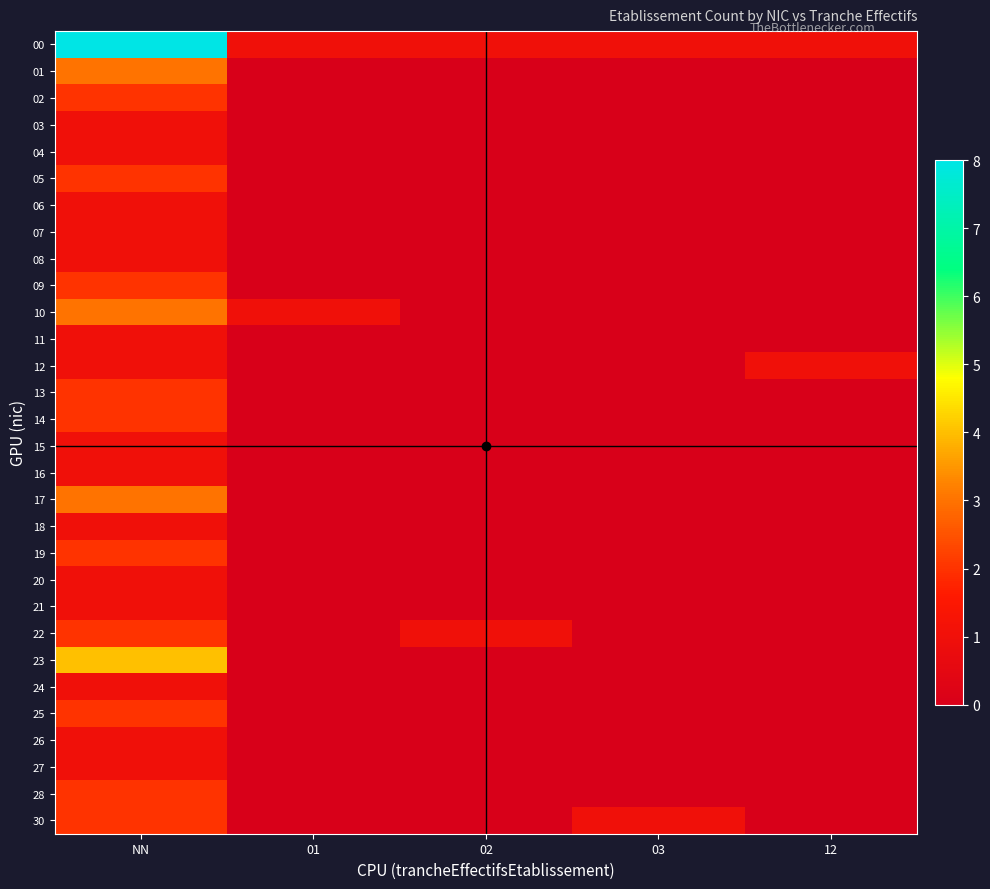

Which label corresponds to the smallest value in the chart?

01